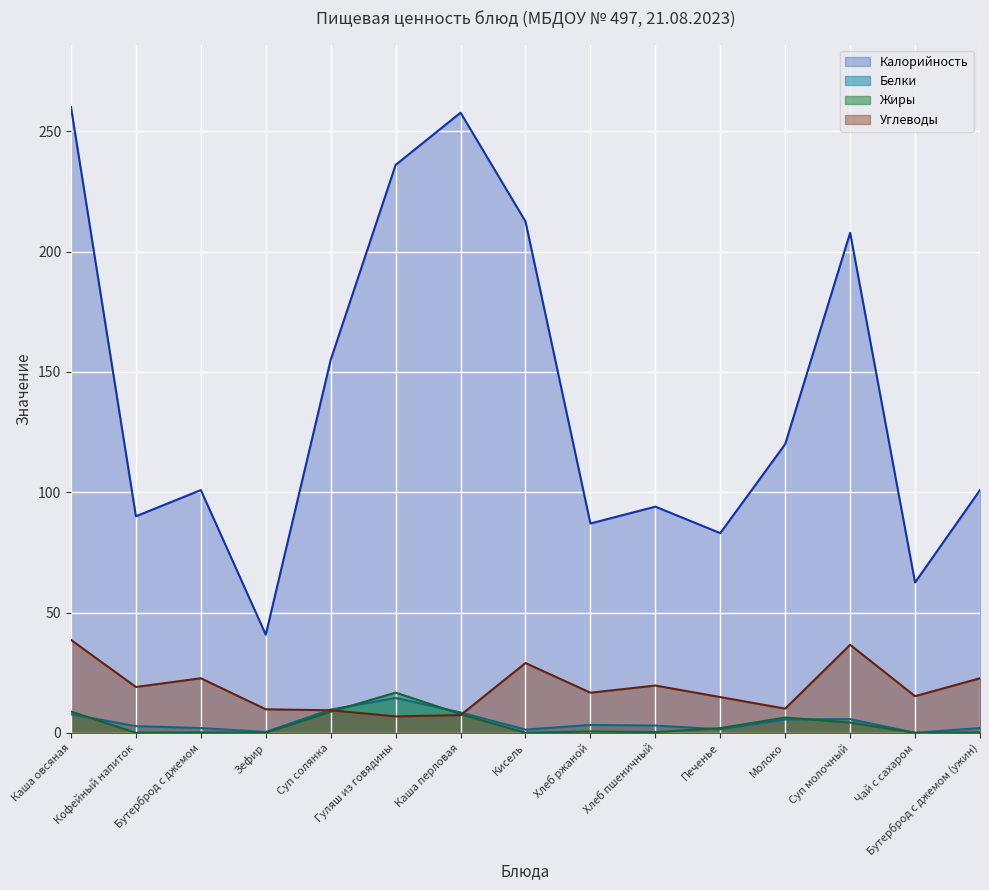

True or false: Жиры and Белки cross at least once.

True